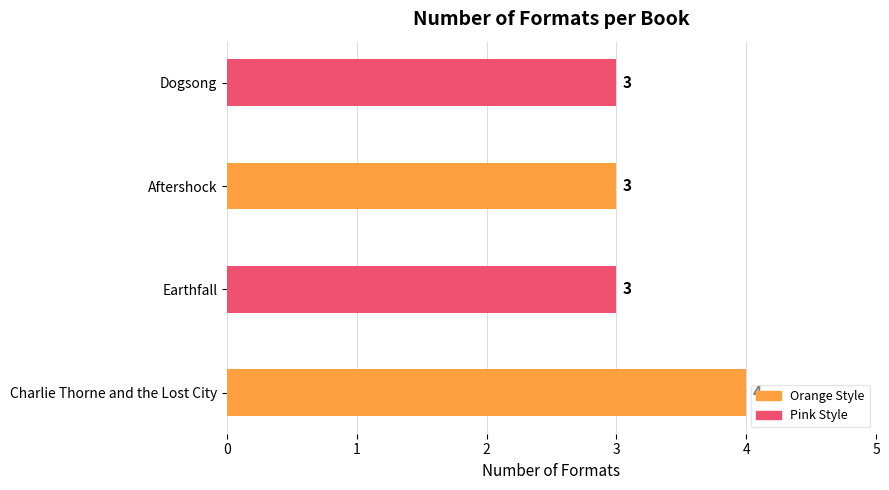

Count the values in the range 3 to 4.

4